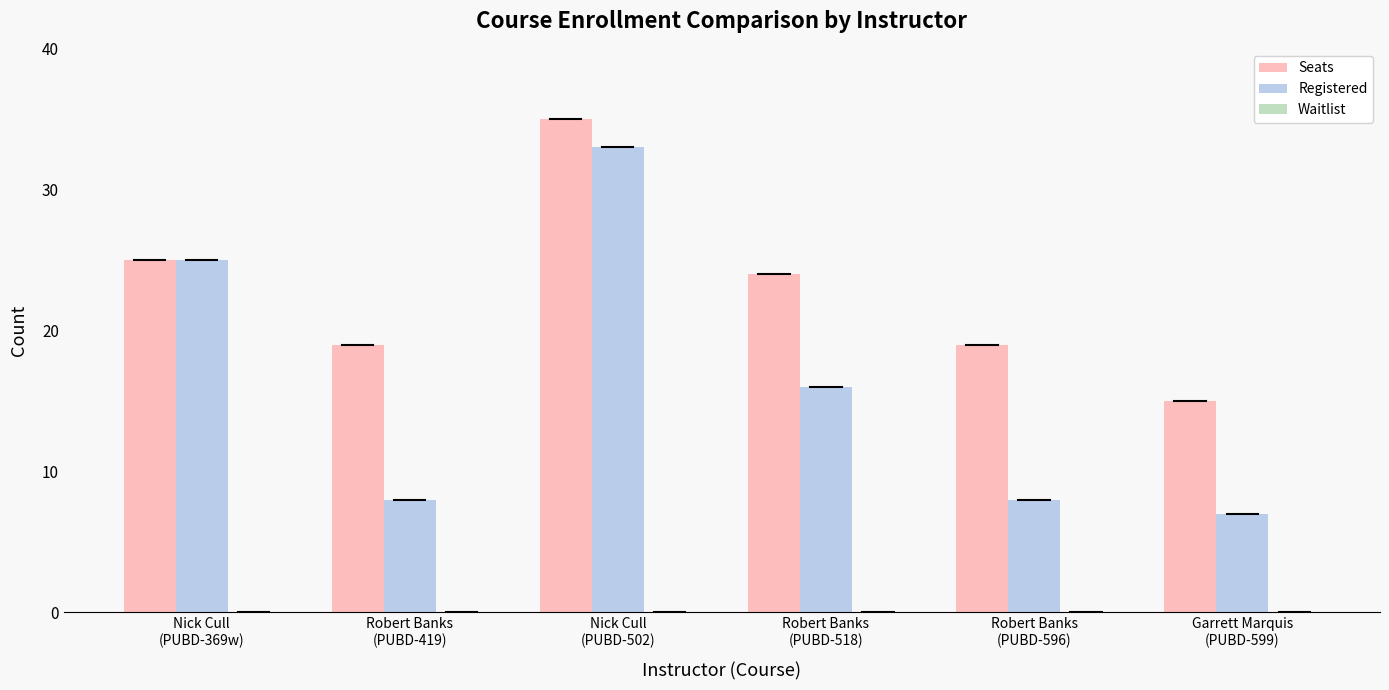

At which label does Registered first exceed 16?

Nick Cull
(PUBD-369w)